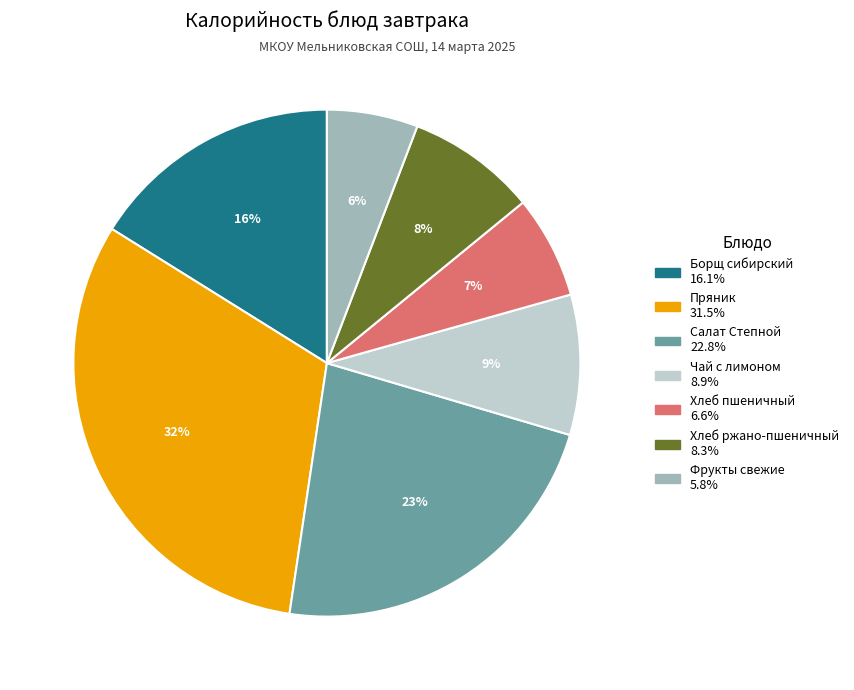

Which has a higher value, Хлеб пшеничный or Чай с лимоном?

Чай с лимоном